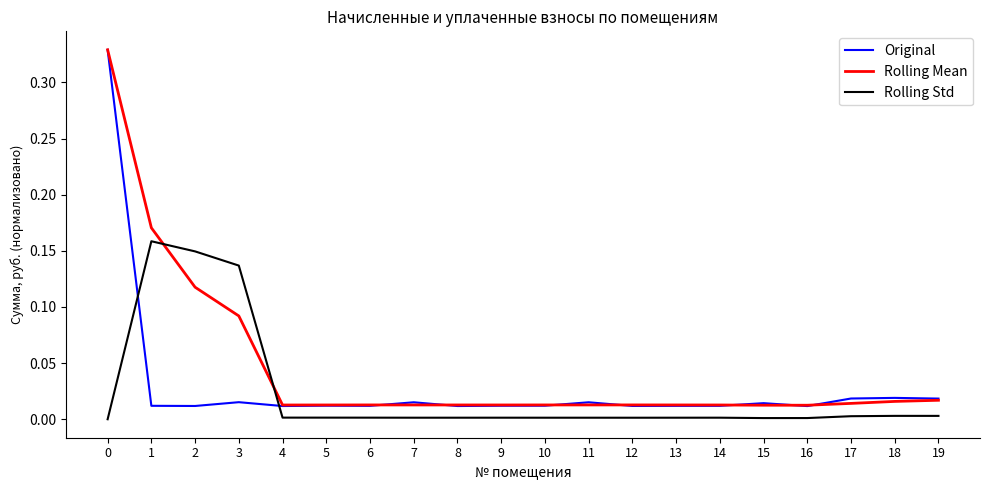

Is the value of Original at 10 greater than the value of Rolling Std at 2?

No